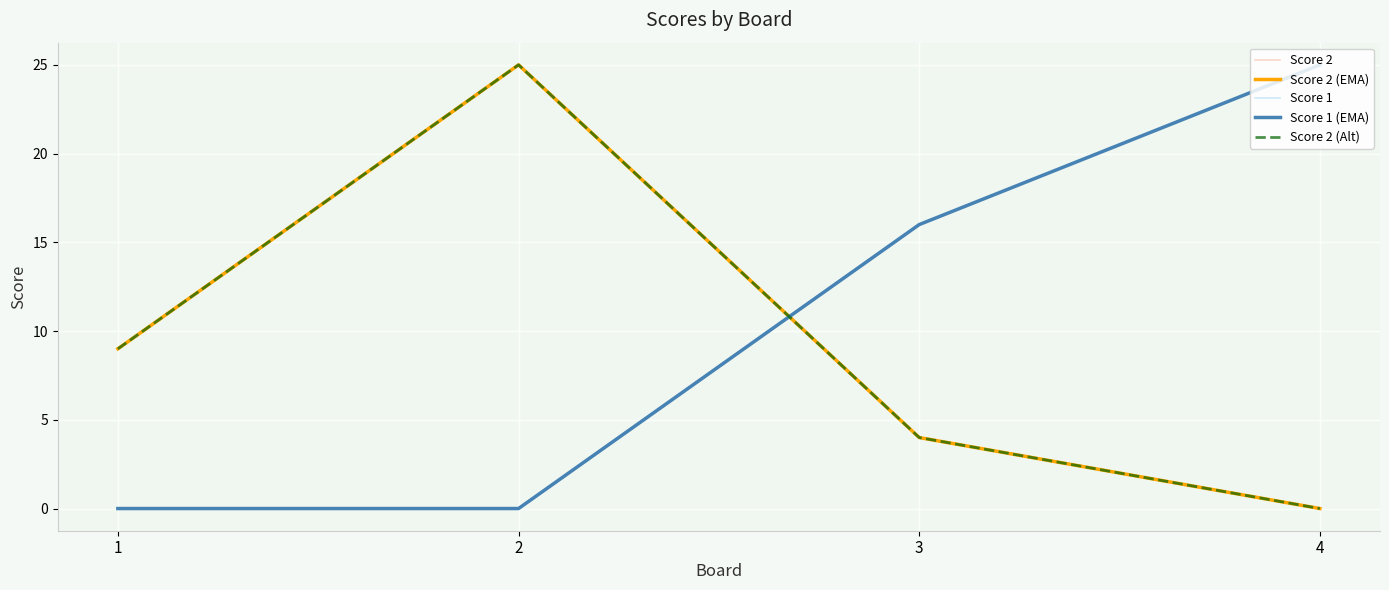

Does the chart display data point markers on the line(s)?

No